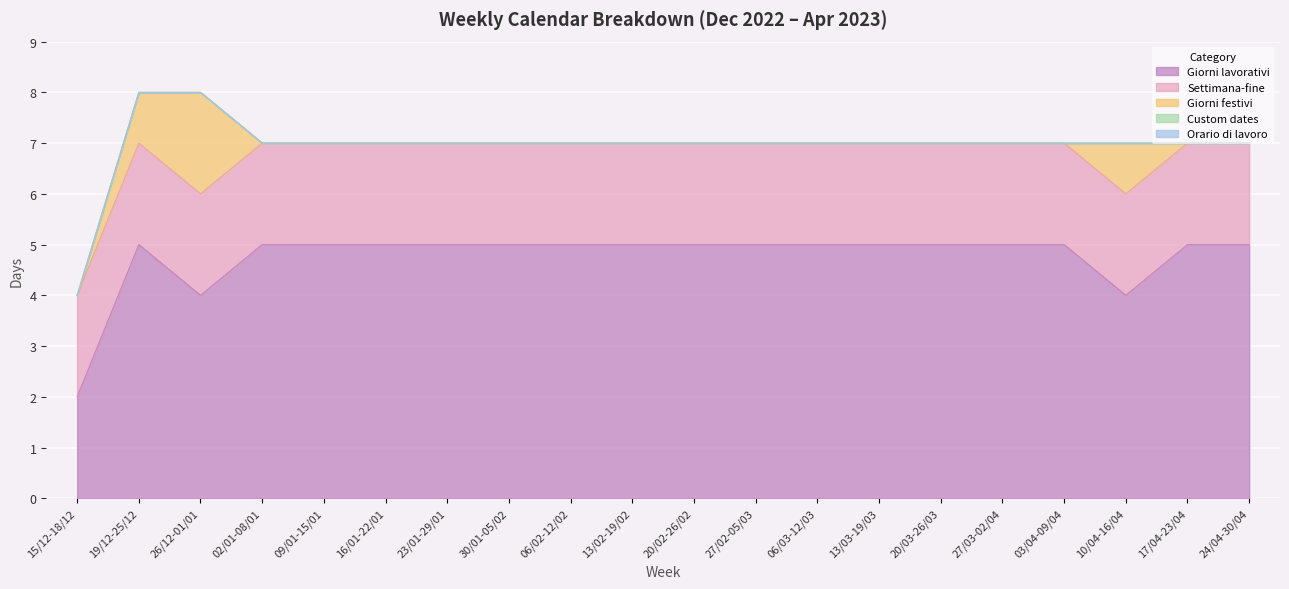

Reading right to left, transcribe all the data shown in this chart.

Giorni lavorativi: 24/04-30/04=5	17/04-23/04=5	10/04-16/04=4	03/04-09/04=5	27/03-02/04=5	20/03-26/03=5	13/03-19/03=5	06/03-12/03=5	27/02-05/03=5	20/02-26/02=5	13/02-19/02=5	06/02-12/02=5	30/01-05/02=5	23/01-29/01=5	16/01-22/01=5	09/01-15/01=5	02/01-08/01=5	26/12-01/01=4	19/12-25/12=5	15/12-18/12=2
Settimana-fine: 24/04-30/04=2	17/04-23/04=2	10/04-16/04=2	03/04-09/04=2	27/03-02/04=2	20/03-26/03=2	13/03-19/03=2	06/03-12/03=2	27/02-05/03=2	20/02-26/02=2	13/02-19/02=2	06/02-12/02=2	30/01-05/02=2	23/01-29/01=2	16/01-22/01=2	09/01-15/01=2	02/01-08/01=2	26/12-01/01=2	19/12-25/12=2	15/12-18/12=2
Giorni festivi: 24/04-30/04=0	17/04-23/04=0	10/04-16/04=1	03/04-09/04=0	27/03-02/04=0	20/03-26/03=0	13/03-19/03=0	06/03-12/03=0	27/02-05/03=0	20/02-26/02=0	13/02-19/02=0	06/02-12/02=0	30/01-05/02=0	23/01-29/01=0	16/01-22/01=0	09/01-15/01=0	02/01-08/01=0	26/12-01/01=2	19/12-25/12=1	15/12-18/12=0
Custom dates: 24/04-30/04=0	17/04-23/04=0	10/04-16/04=0	03/04-09/04=0	27/03-02/04=0	20/03-26/03=0	13/03-19/03=0	06/03-12/03=0	27/02-05/03=0	20/02-26/02=0	13/02-19/02=0	06/02-12/02=0	30/01-05/02=0	23/01-29/01=0	16/01-22/01=0	09/01-15/01=0	02/01-08/01=0	26/12-01/01=0	19/12-25/12=0	15/12-18/12=0
Orario di lavoro: 24/04-30/04=0	17/04-23/04=0	10/04-16/04=0	03/04-09/04=0	27/03-02/04=0	20/03-26/03=0	13/03-19/03=0	06/03-12/03=0	27/02-05/03=0	20/02-26/02=0	13/02-19/02=0	06/02-12/02=0	30/01-05/02=0	23/01-29/01=0	16/01-22/01=0	09/01-15/01=0	02/01-08/01=0	26/12-01/01=0	19/12-25/12=0	15/12-18/12=0